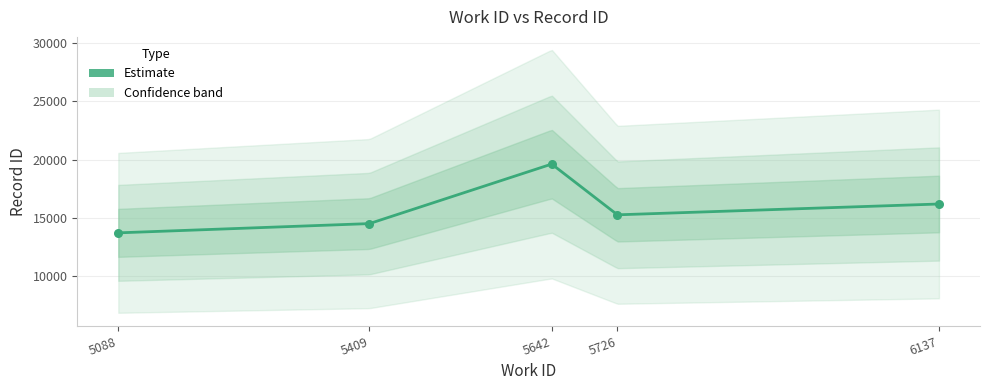

Approximately how many times larger is the value at 6137 compared to 5642?

0.8